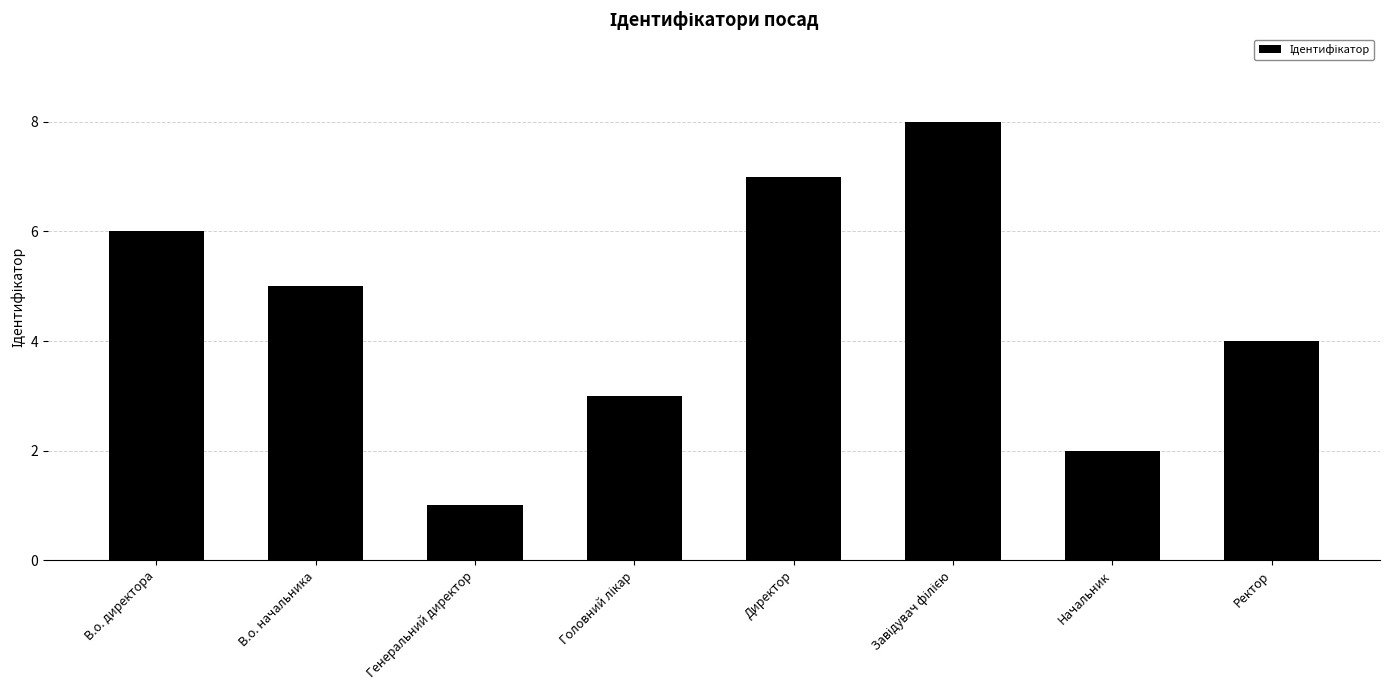

What is the label of the 6th bar from the right?

Генеральний директор